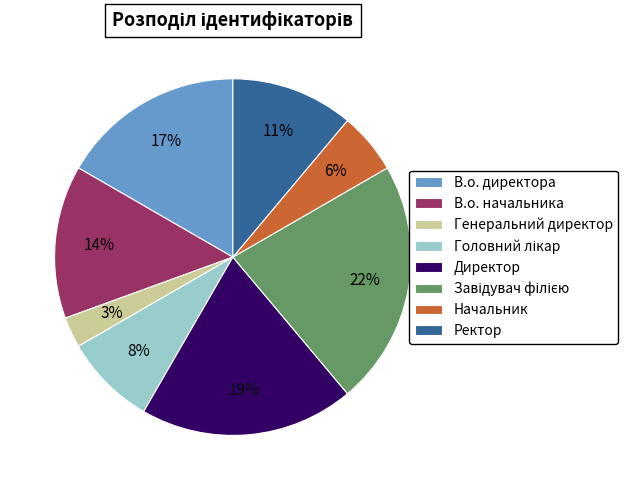

Is the sum of Ректор and В.о. директора greater than half?

No